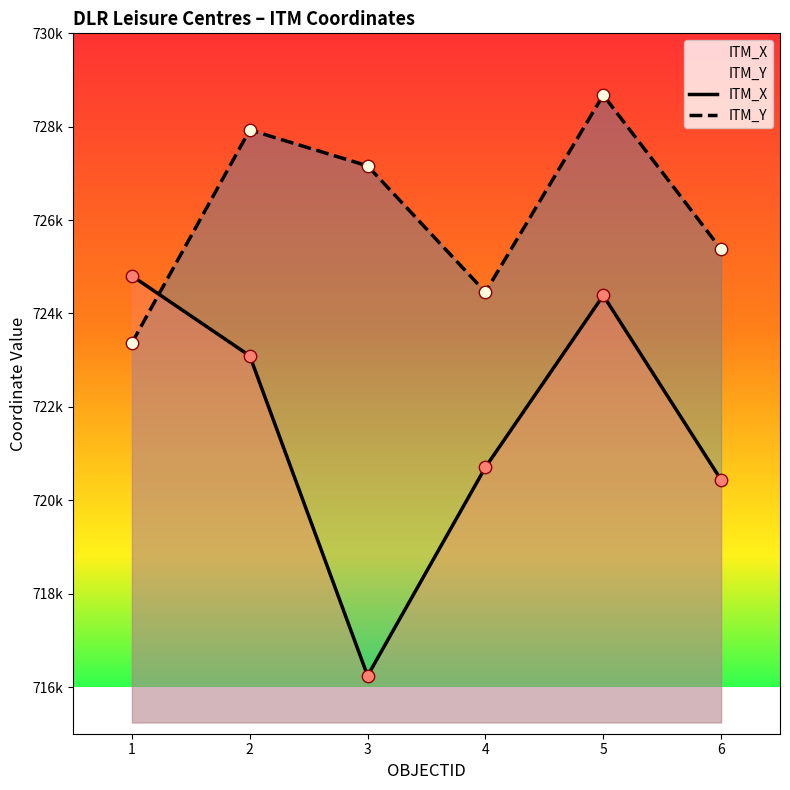

What is the total value across all series at 5?

1453064.2